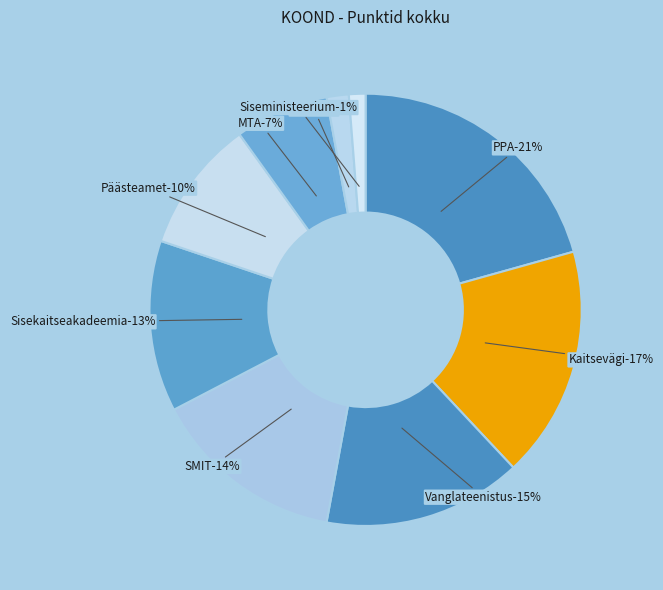

To the nearest percent, what portion does PPA represent?

21%